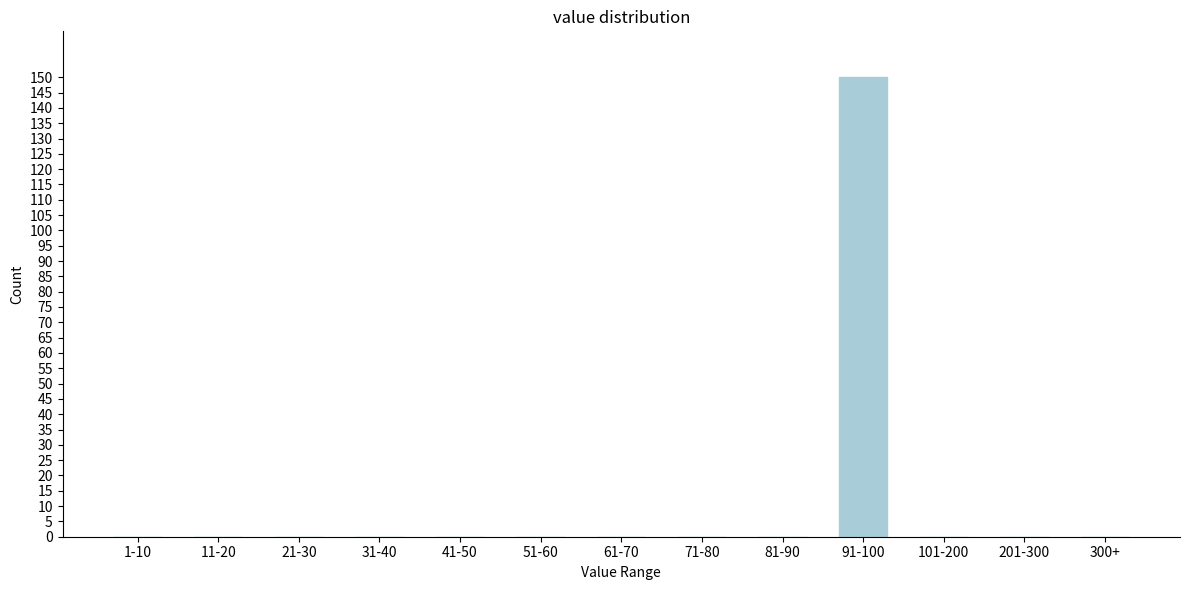

Reading right to left, what are all the values shown in this chart?

300+=0	201-300=0	101-200=0	91-100=150	81-90=0	71-80=0	61-70=0	51-60=0	41-50=0	31-40=0	21-30=0	11-20=0	1-10=0